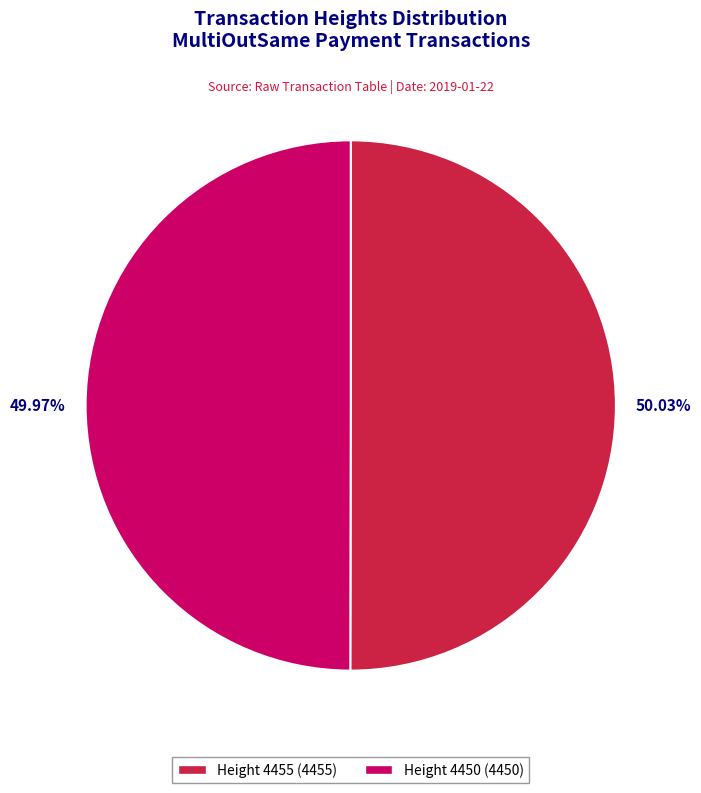

What is the total percentage of Height 4455 and Height 4450?

100.0%